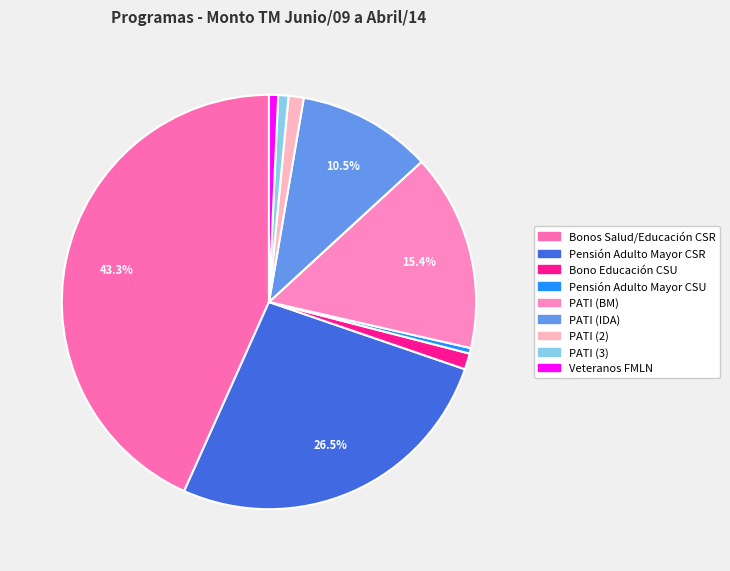

Do Bono Educación CSU and Veteranos FMLN together represent more than half of the pie?

No